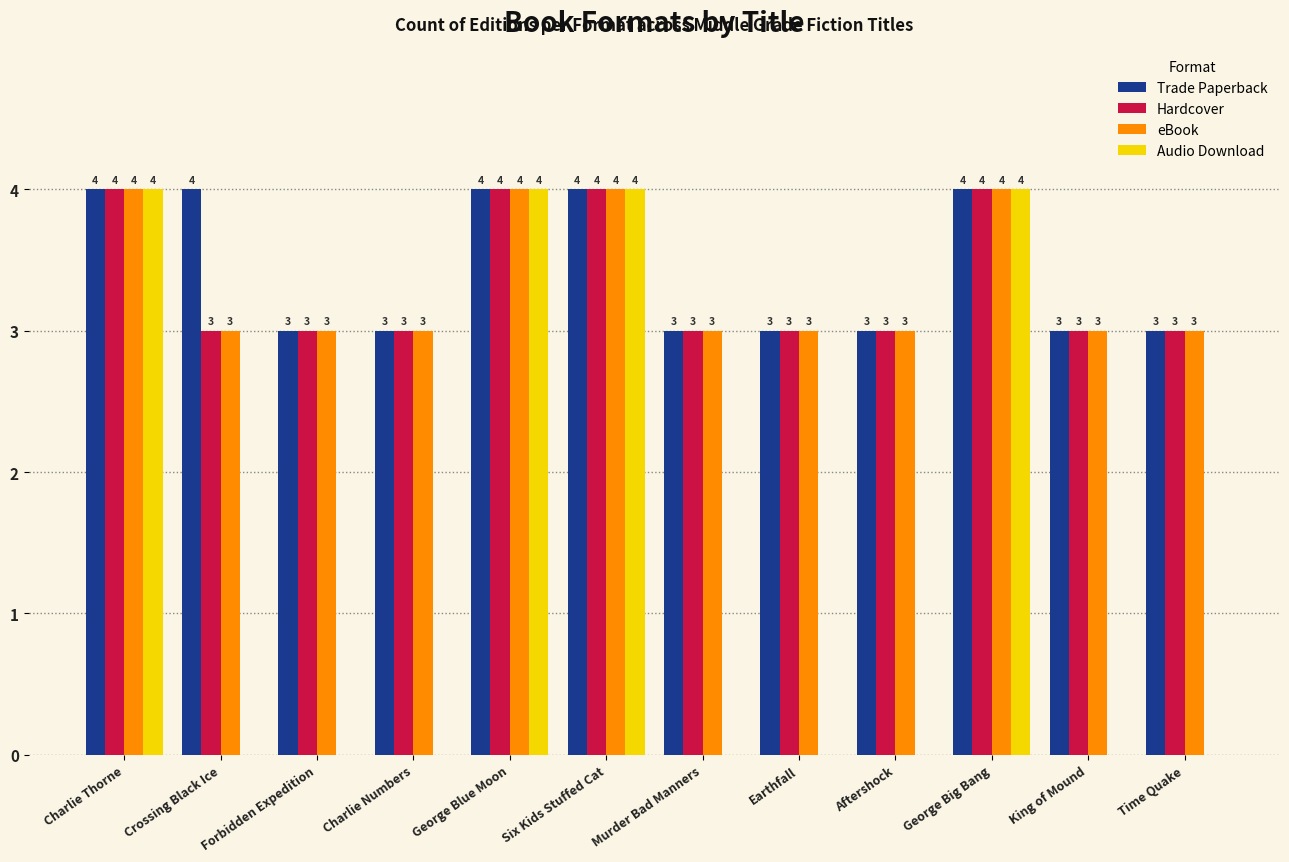

What value does the Trade Paperback series have at Six Kids Stuffed Cat?

4